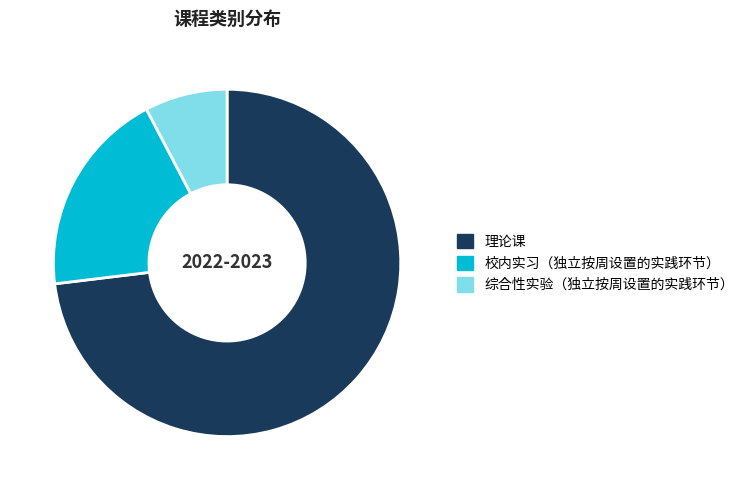

Which category has the smallest portion of the pie?

综合性实验（独立按周设置的实践环节）